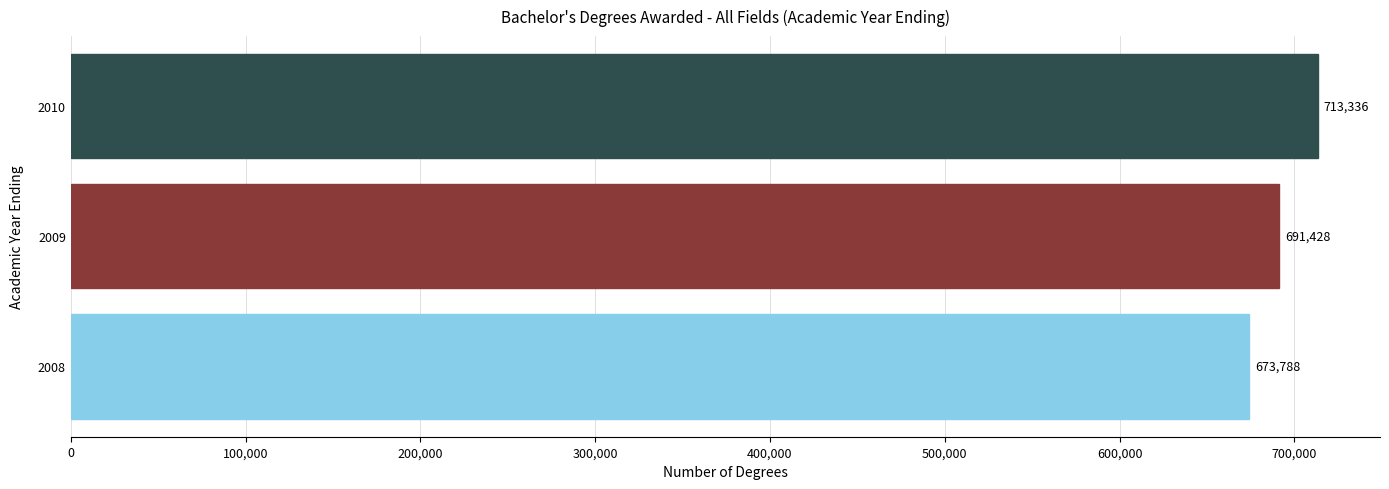

List the labels in order of value, smallest first.

2008, 2009, 2010